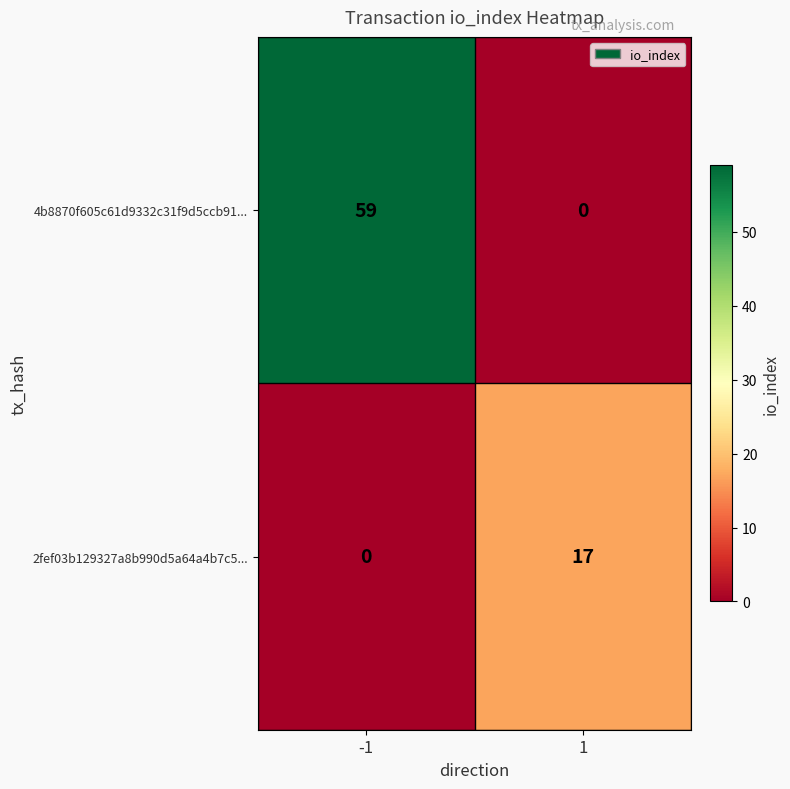

What is the maximum value shown in the chart?

59